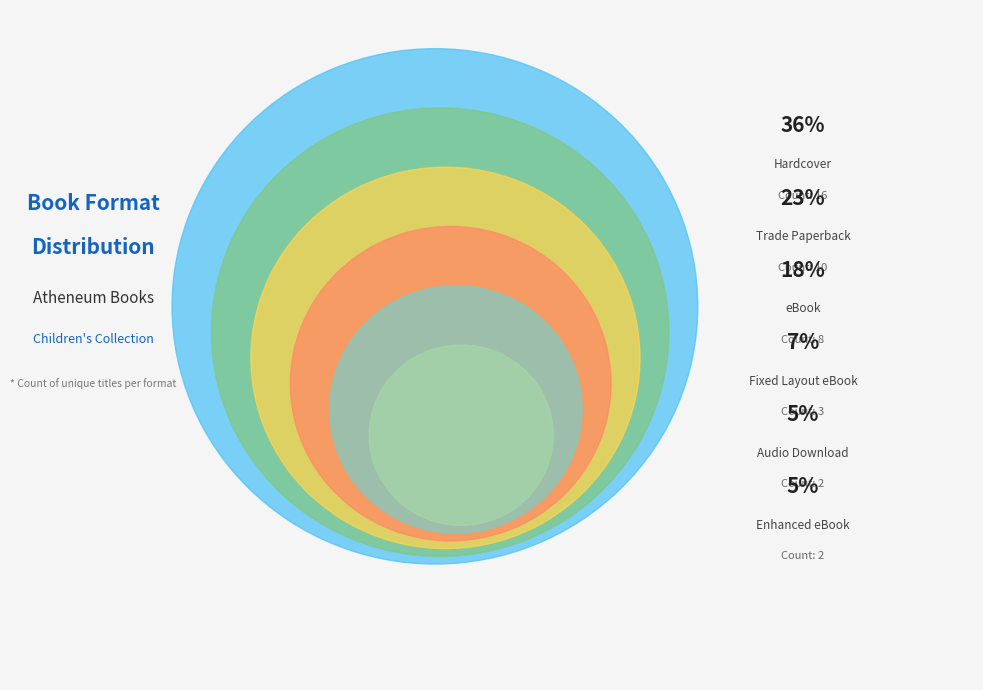

The Board Book slice represents 17% of the pie. True or false?

False